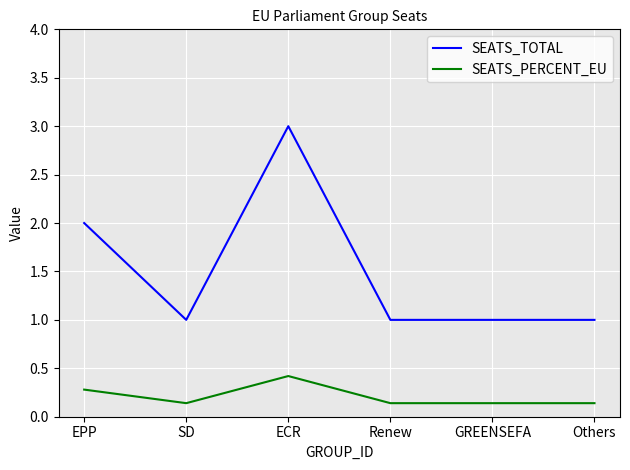

True or false: SEATS_TOTAL and SEATS_PERCENT_EU cross at least once.

False